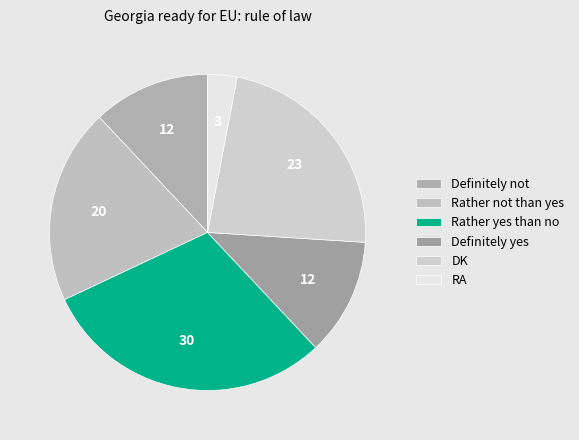

To the nearest percent, what portion does Definitely not represent?

12%